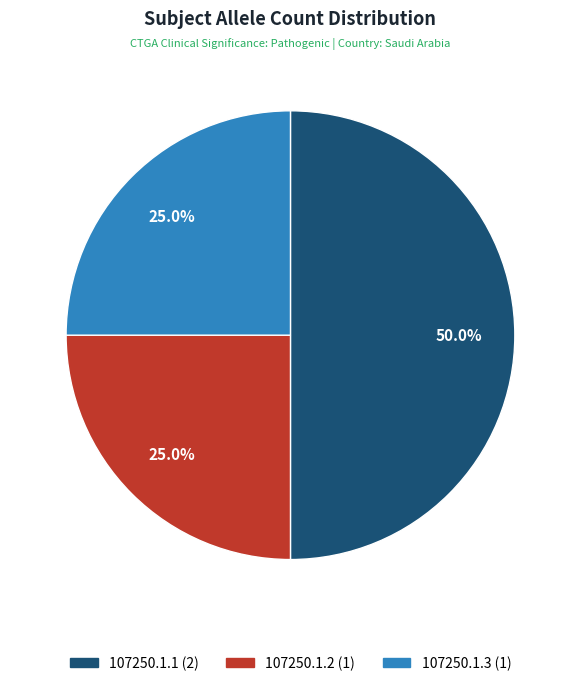

True or false: 107250.1.3 accounts for 15% of the total.

False